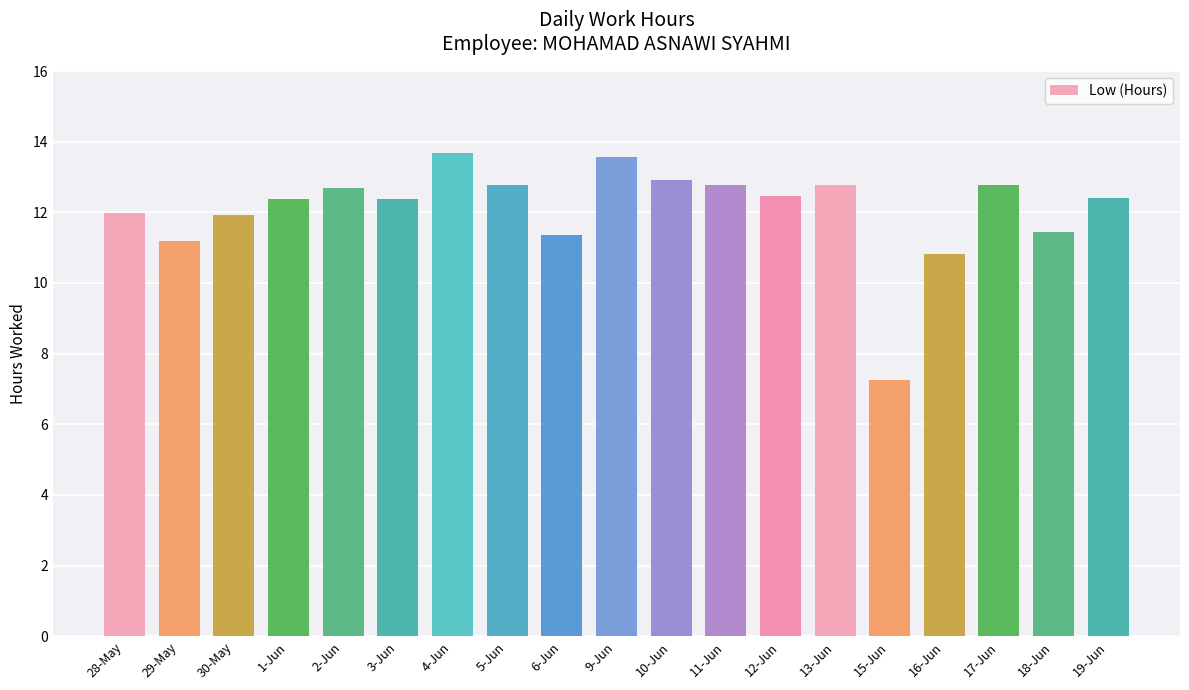

What is the sum of the values at 15-Jun and 1-Jun?

19.6